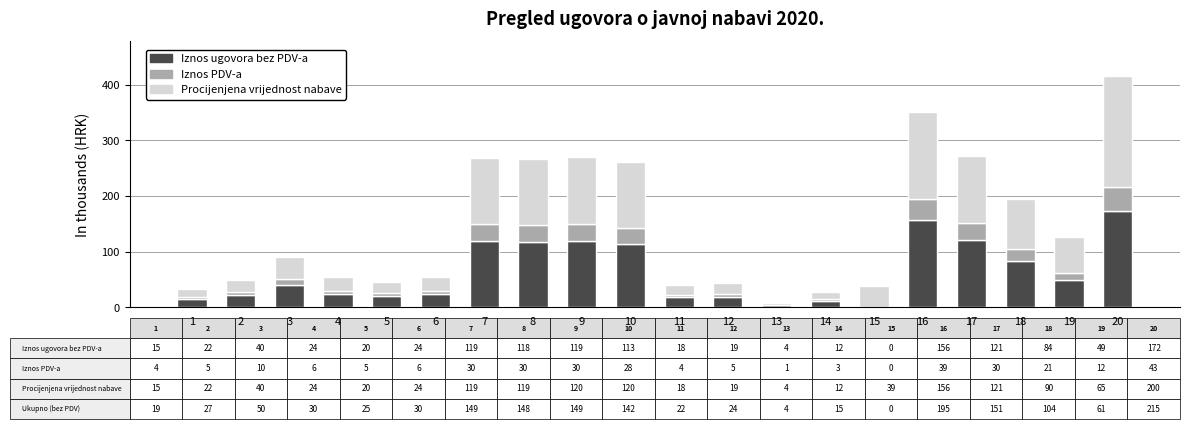

What is the highest value of the Iznos ugovora bez PDV-a series?

172.1